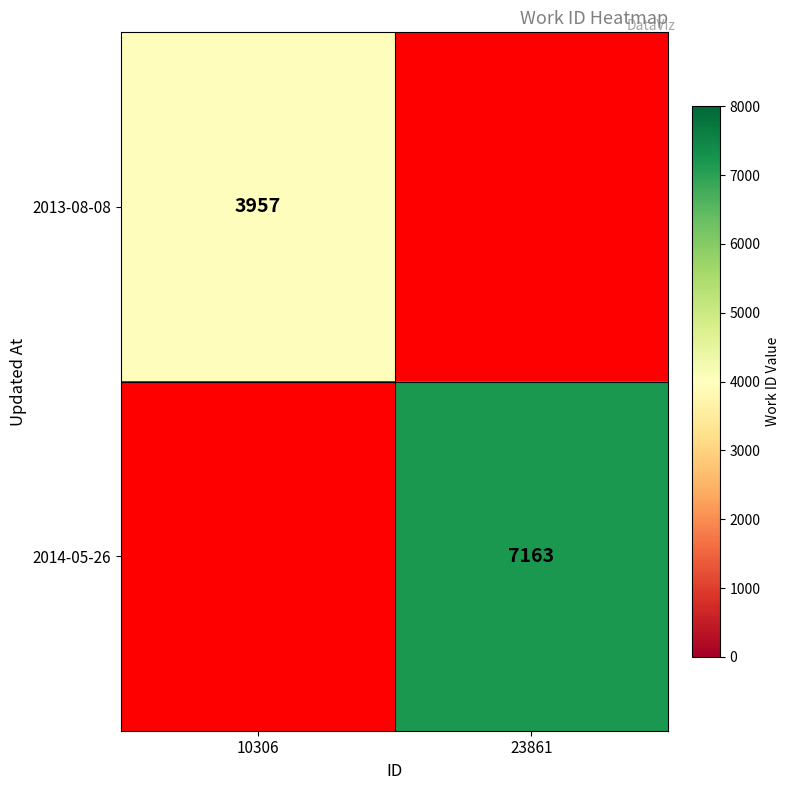

How many data points does each series have?

2